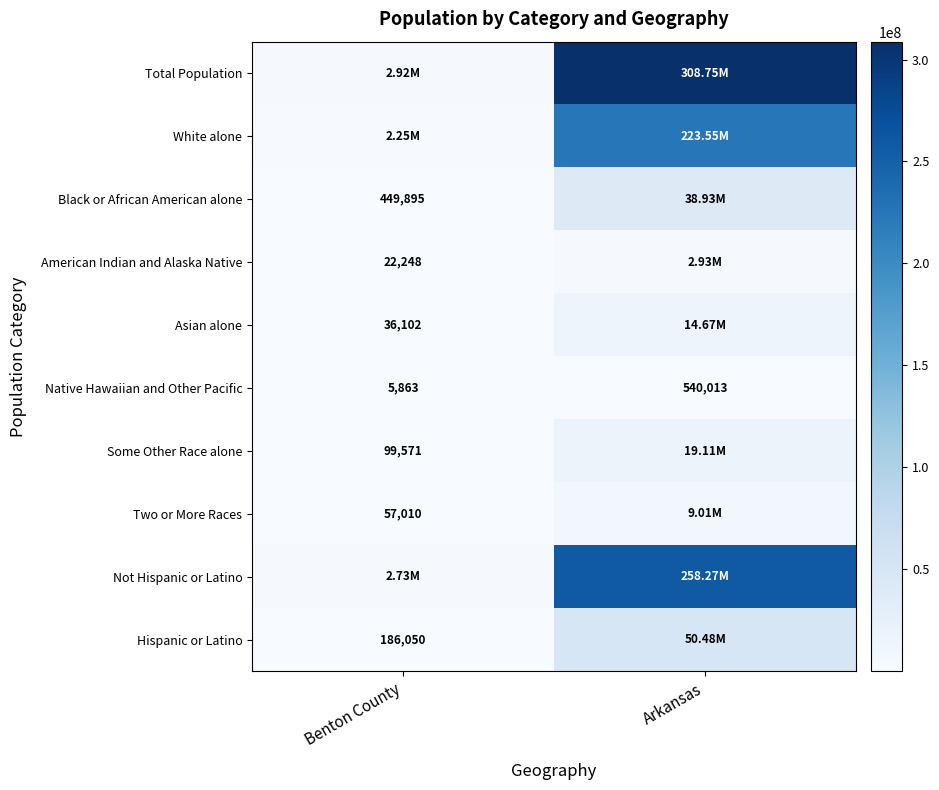

What is the sum of the Native Hawaiian and Other Pacific values at Arkansas and Benton County?

545876